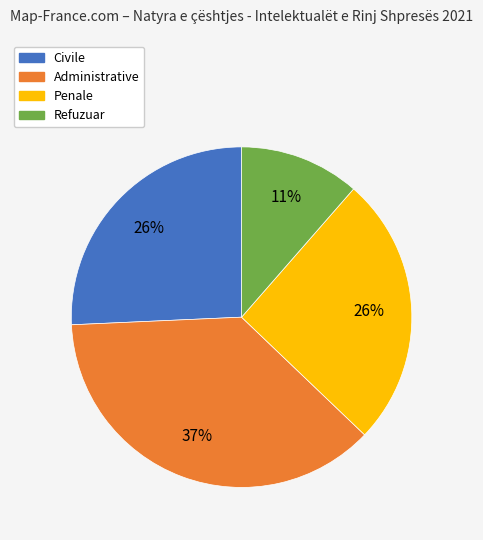

To the nearest percent, what portion does Civile represent?

26%